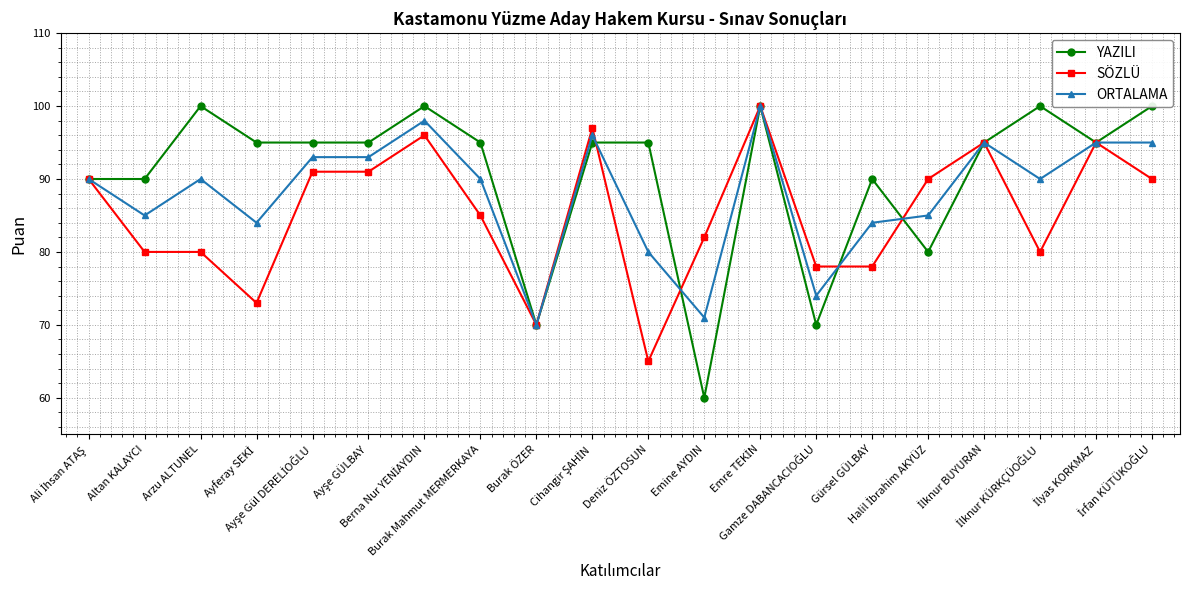

List the series in order of their overall mean, lowest first.

SÖZLÜ, ORTALAMA, YAZILI